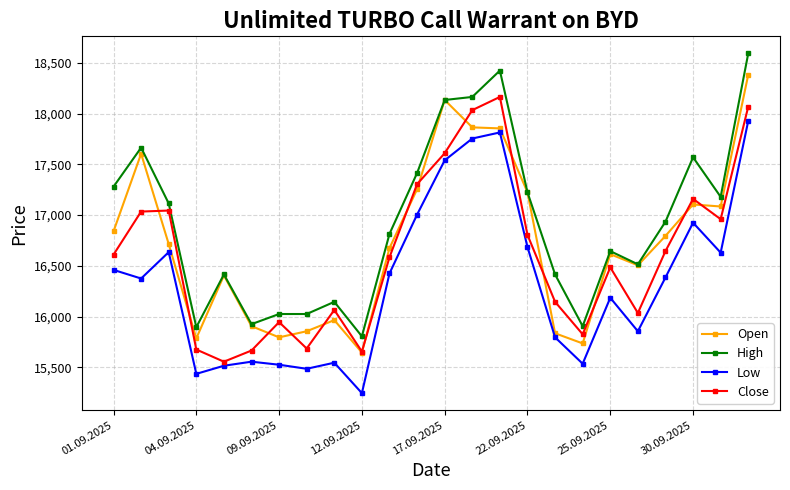

Which series has the largest total across all categories?

High